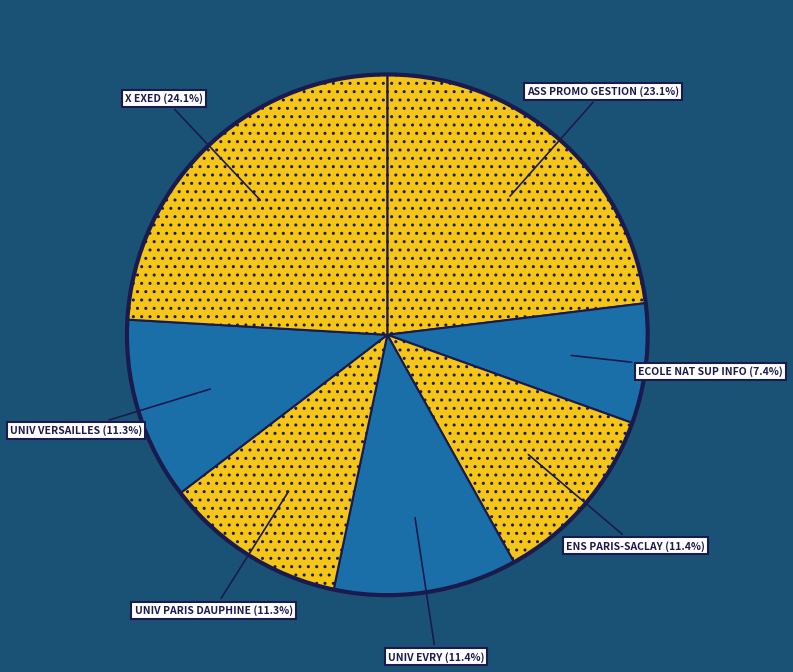

Count the number of slices in the pie.

7